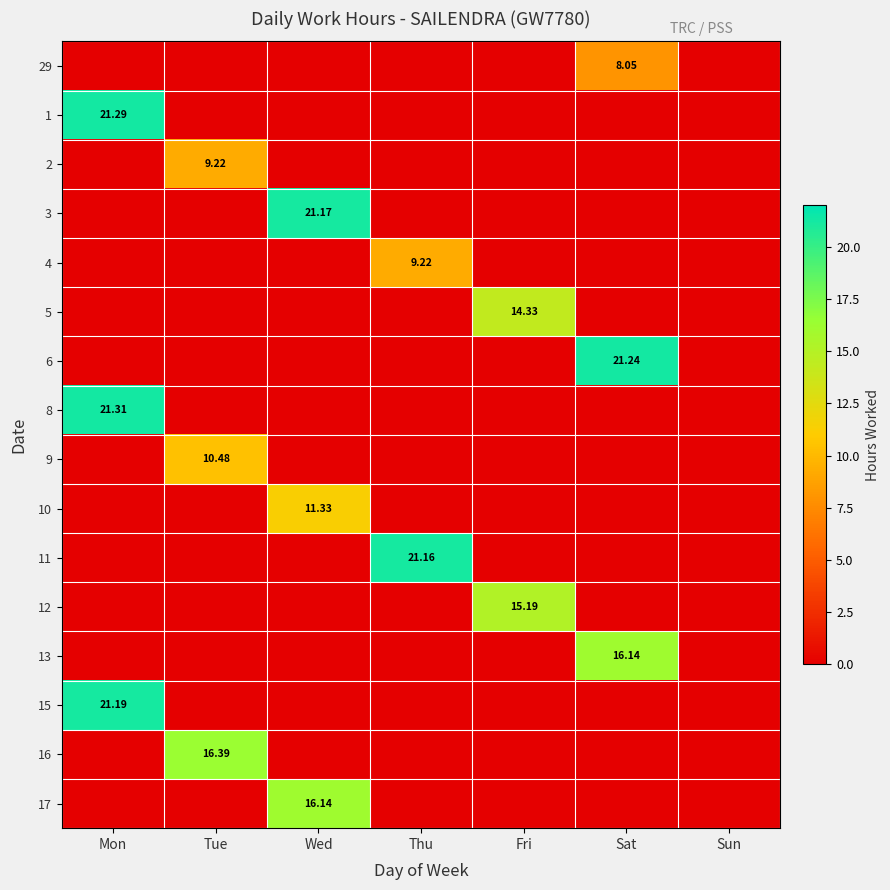

Rank the series by their maximum value, from highest to lowest.

8, 1, 6, 15, 3, 11, 16, 13, 17, 12, 5, 10, 9, 2, 4, 29